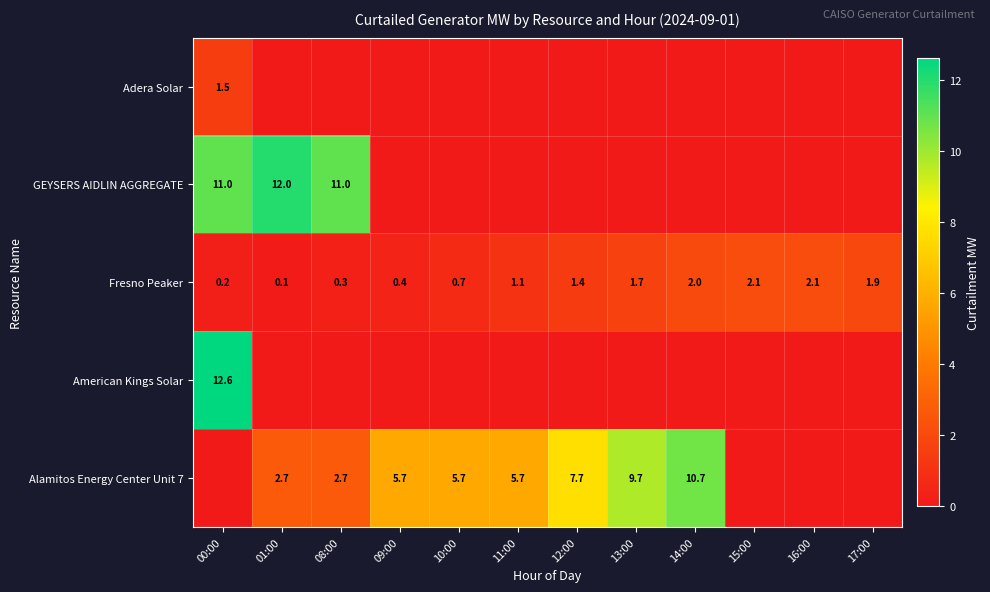

Where does the Fresno Peaker series first go above 1?

11:00